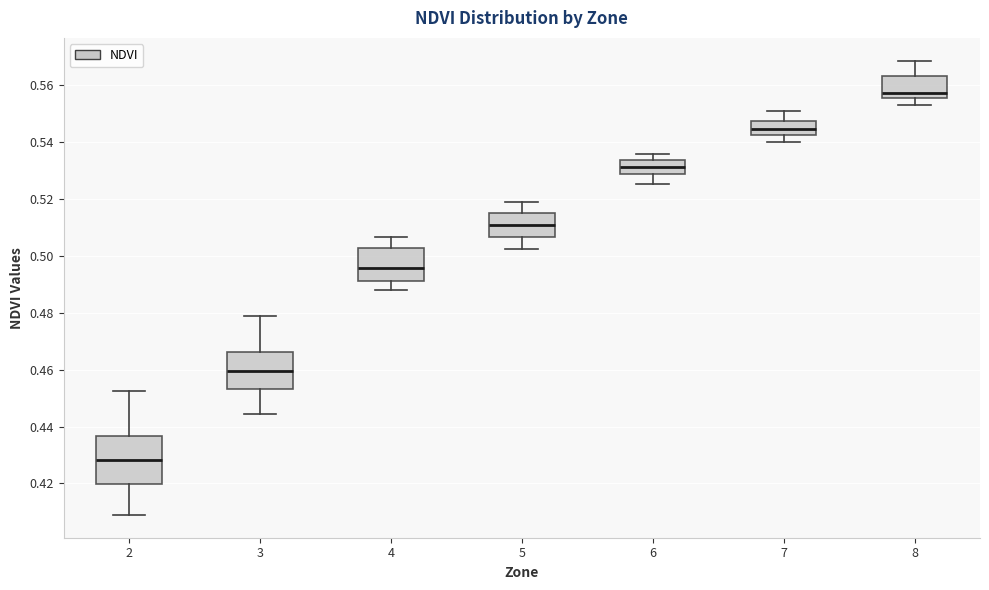

Reading left to right, read every box against the y-axis: the position of its median line, the range the box covers, and the ends of its whiskers. The values are not printed on the chart, so give them approximately, as read against the axis.

2: median 0.428, box 0.420 to 0.436, whiskers 0.408 to 0.452
3: median 0.460, box 0.454 to 0.466, whiskers 0.444 to 0.478
4: median 0.496, box 0.492 to 0.502, whiskers 0.488 to 0.506
5: median 0.510, box 0.506 to 0.516, whiskers 0.502 to 0.518
6: median 0.532, box 0.528 to 0.534, whiskers 0.526 to 0.536
7: median 0.544, box 0.542 to 0.548, whiskers 0.540 to 0.552
8: median 0.558, box 0.556 to 0.564, whiskers 0.554 to 0.568